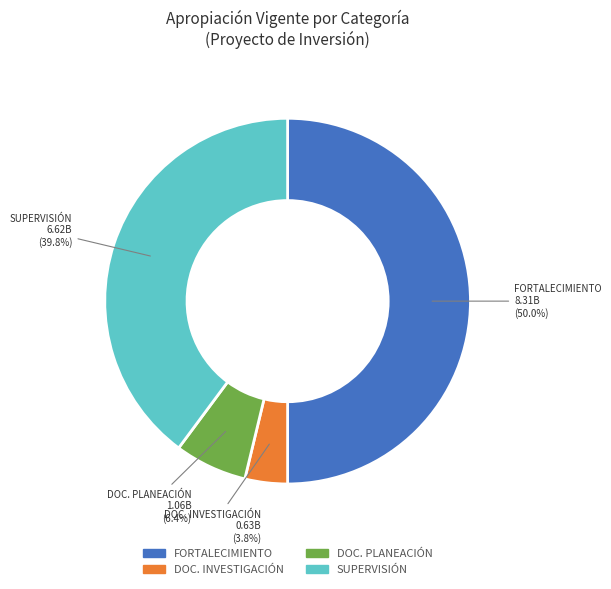

How much of the chart is everything except DOC. INVESTIGACIÓN?

96.2%